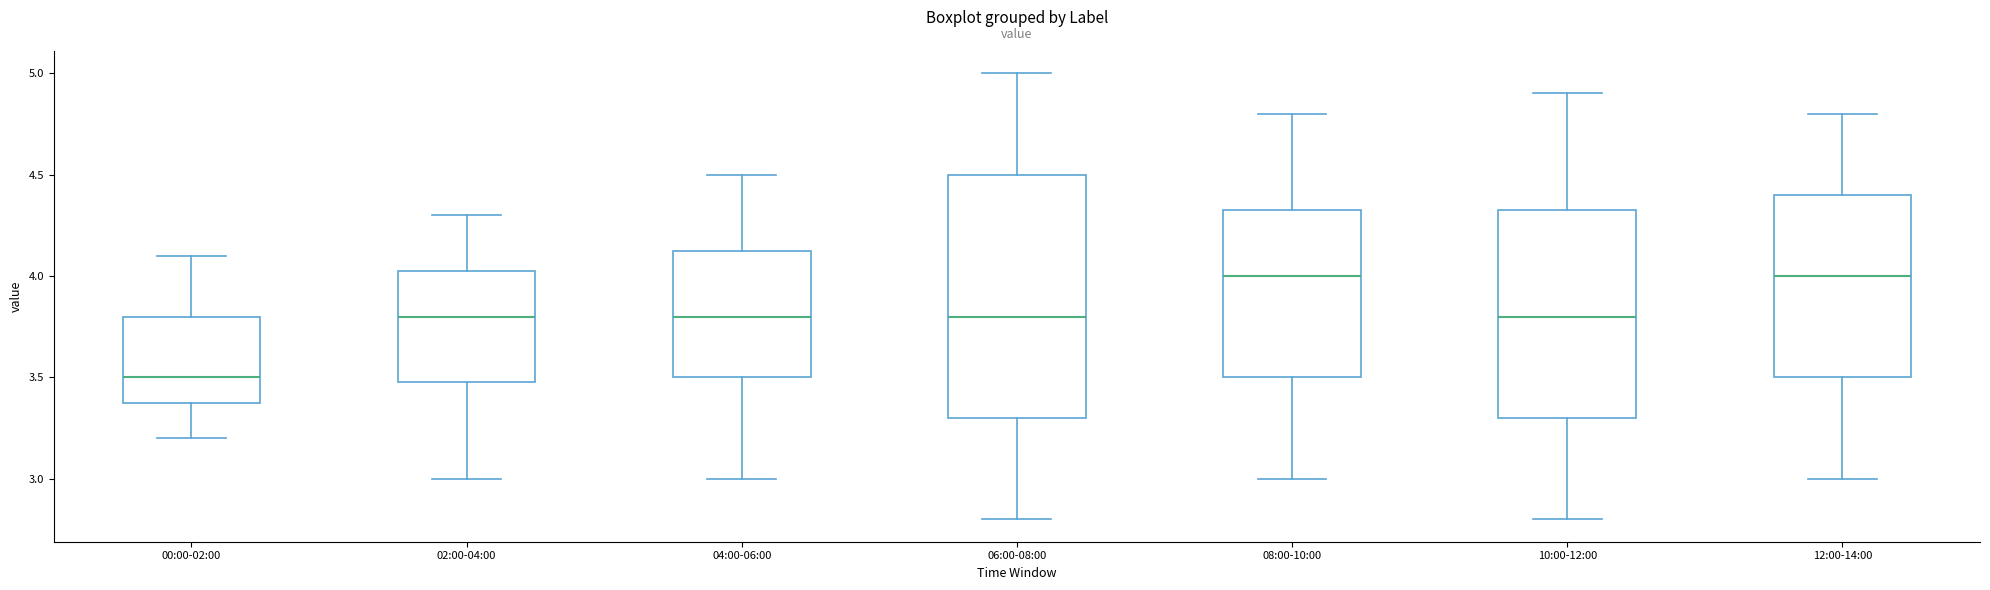

Which box is the tallest, from its lower edge to its upper edge?

06:00-08:00